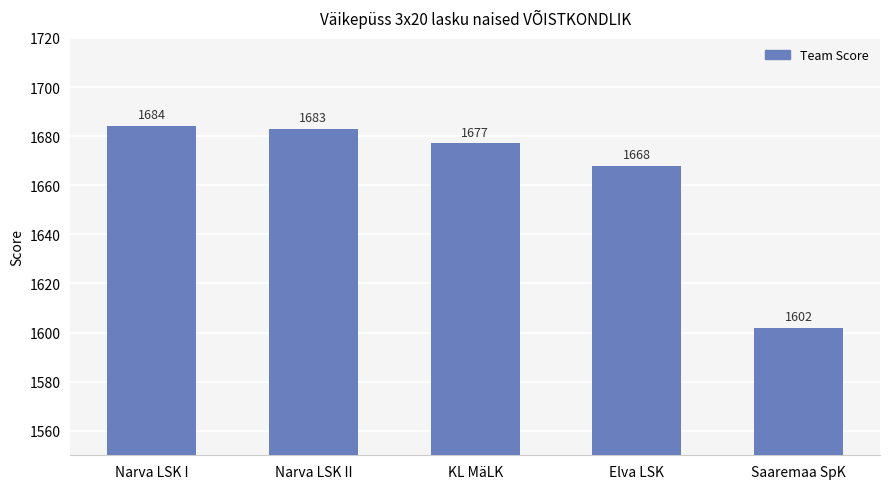

Rank the categories by value from lowest to highest.

Saaremaa SpK, Elva LSK, KL MäLK, Narva LSK II, Narva LSK I